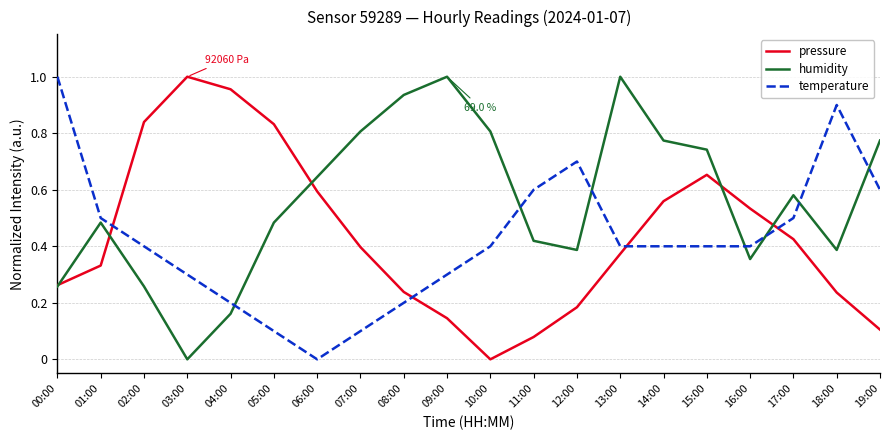

Is it true that pressure equals 0.3 at 00:00?

True